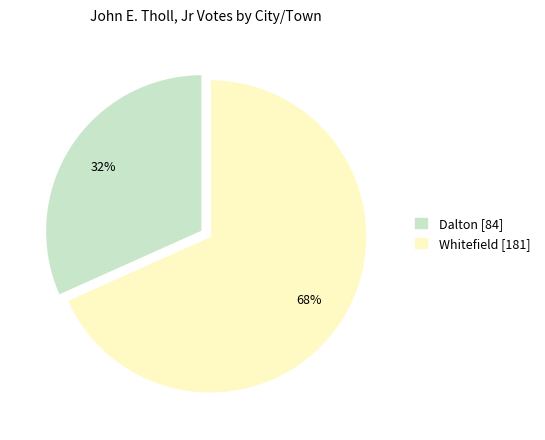

True or false: Whitefield accounts for 68% of the total.

True